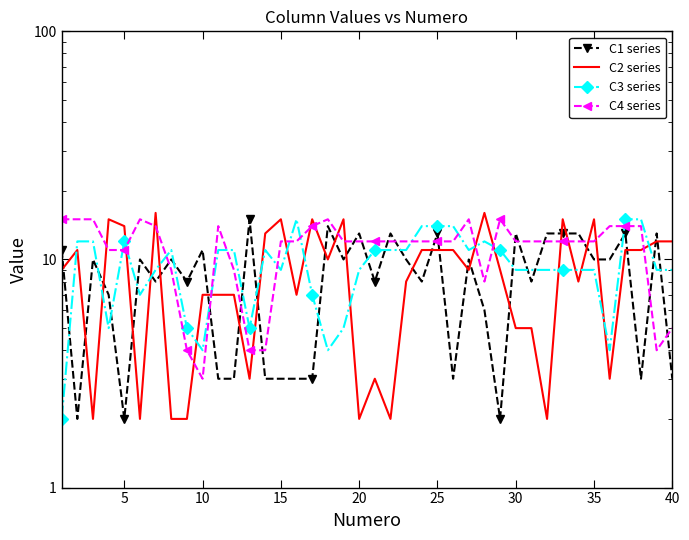

Which series ends up on top after the final intersection of C4 series and C1 series?

C4 series